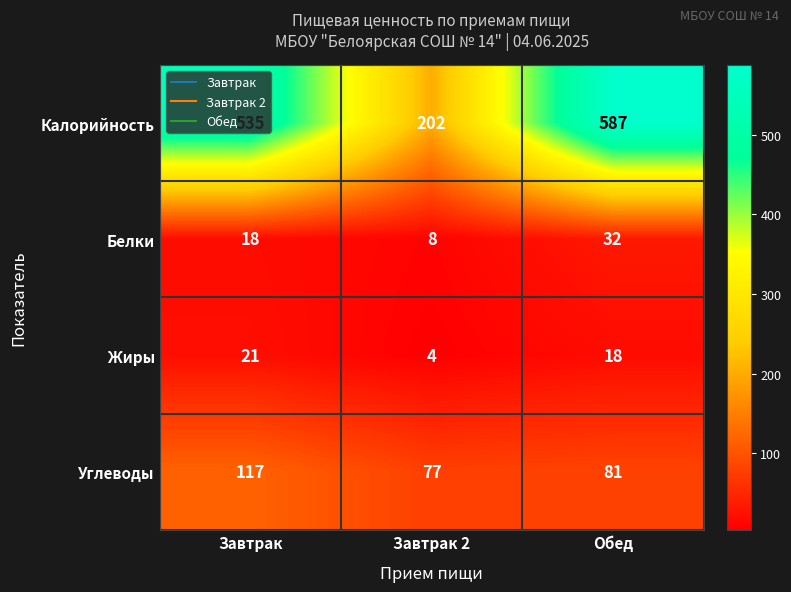

Which series has the largest total across all categories?

Калорийность